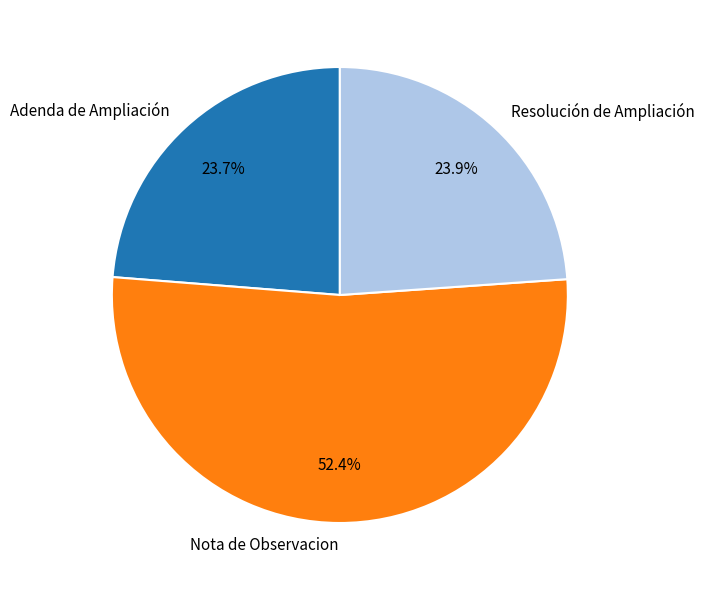

How many segments does this pie chart have?

3